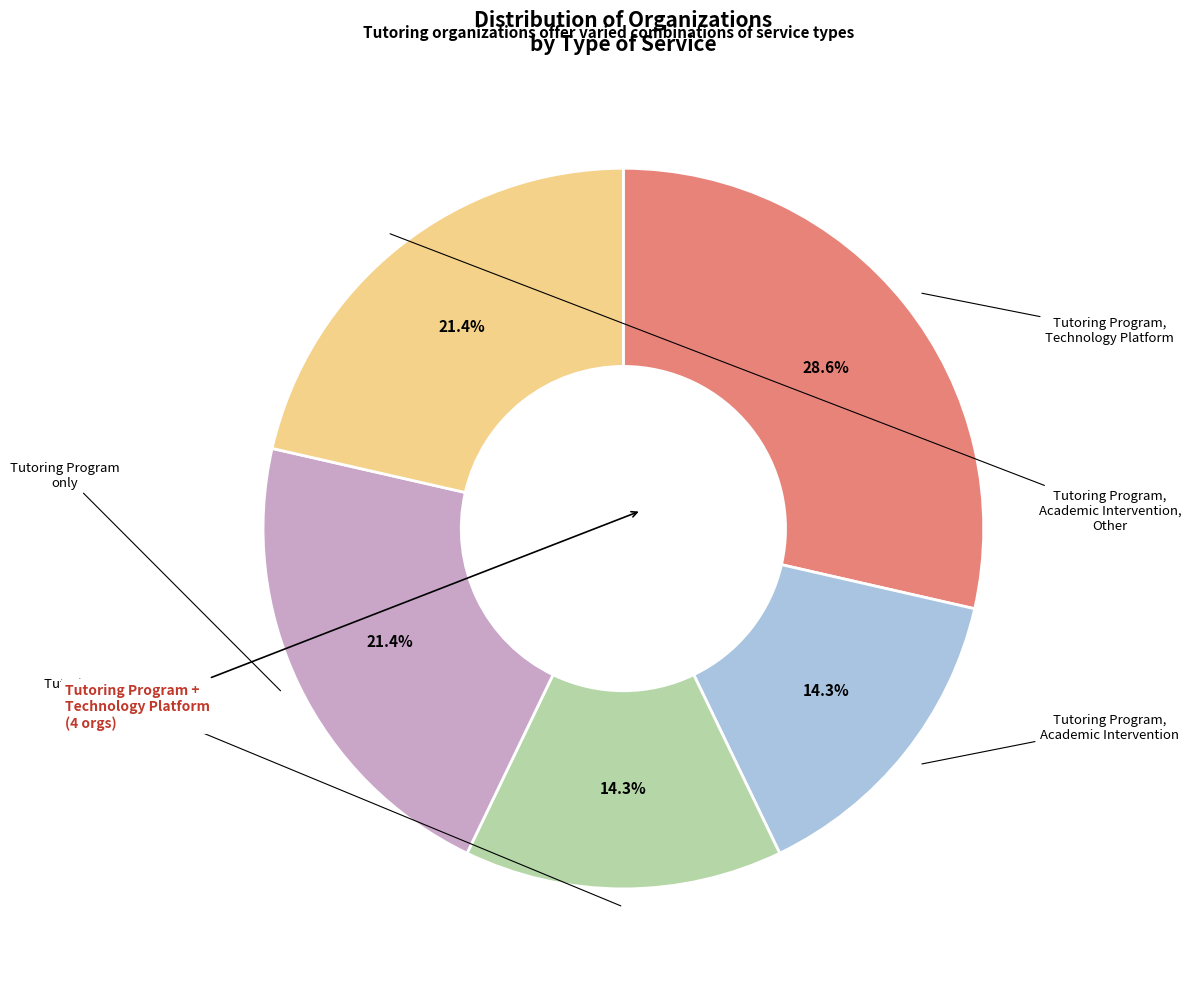

Is there a majority slice in this chart?

No